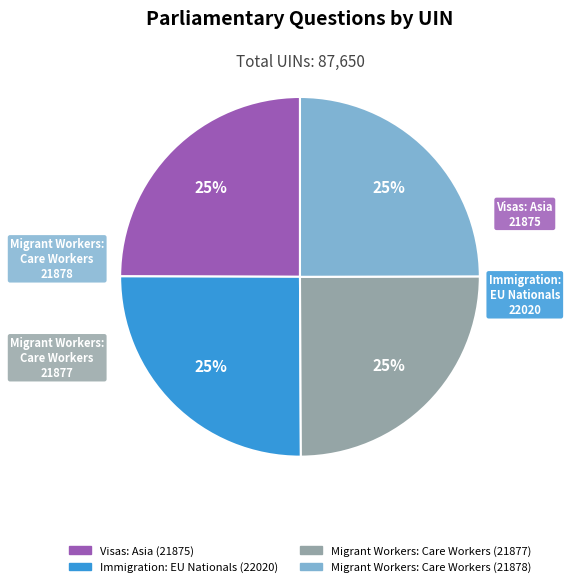

Approximately how many times larger is the value at Immigration: EU Nationals (22020) compared to Migrant Workers: Care Workers (21878)?

1.0